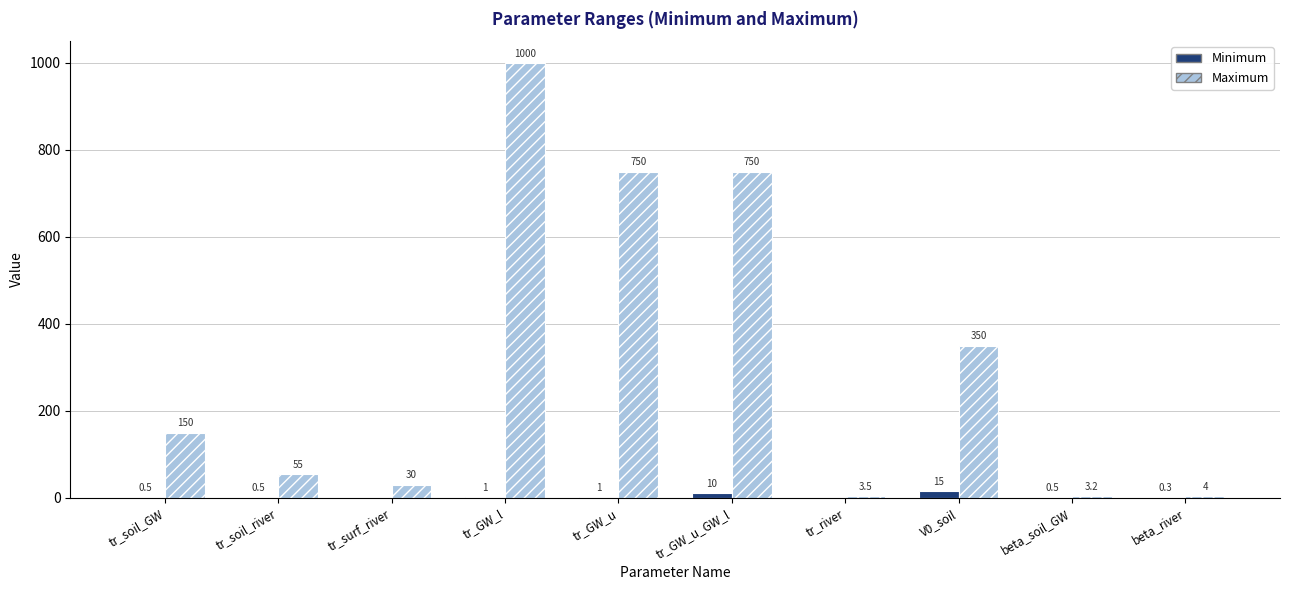

What is the total value across all series at V0_soil?

365.0